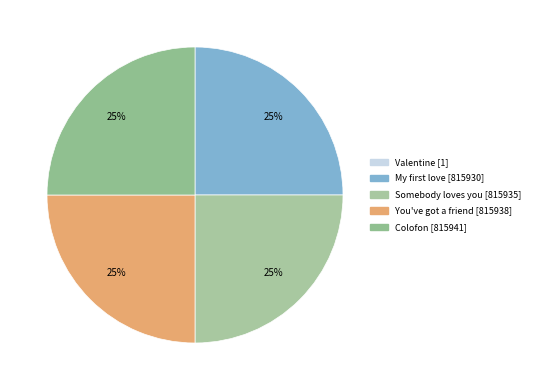

Which slice is the largest?

Colofon